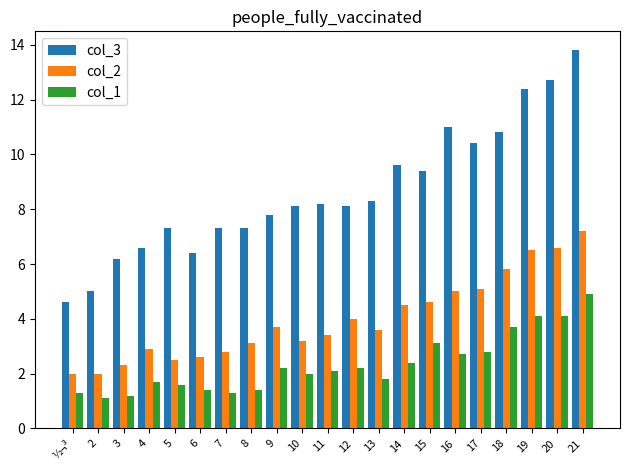

What is the sum of all col_3 values?

181.3